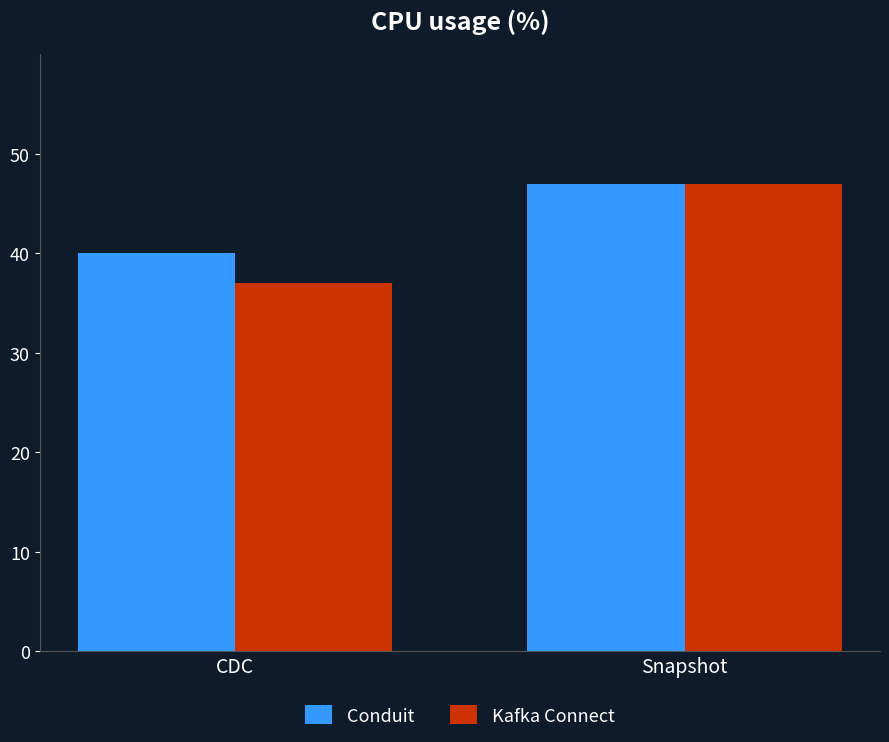

True or false: Conduit has a value of 13 at Snapshot.

False